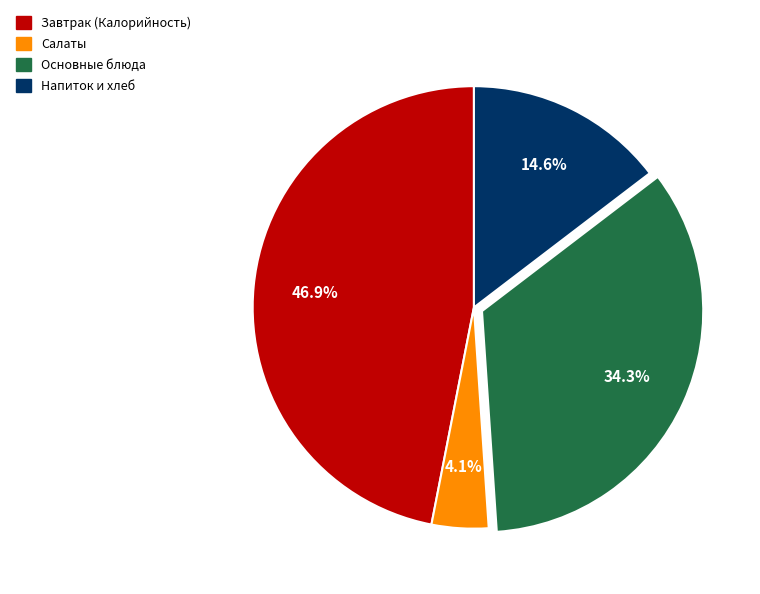

How many segments does this pie chart have?

4